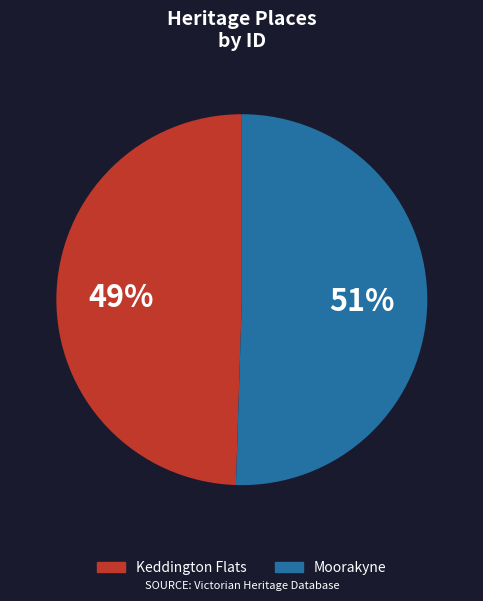

To the nearest percent, what is the average slice percentage?

50%